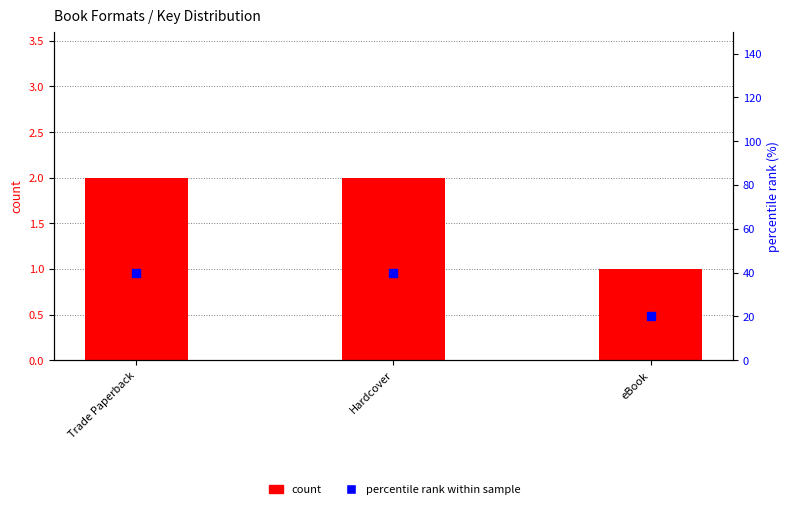

Which series has the largest total across all categories?

percentile rank within sample